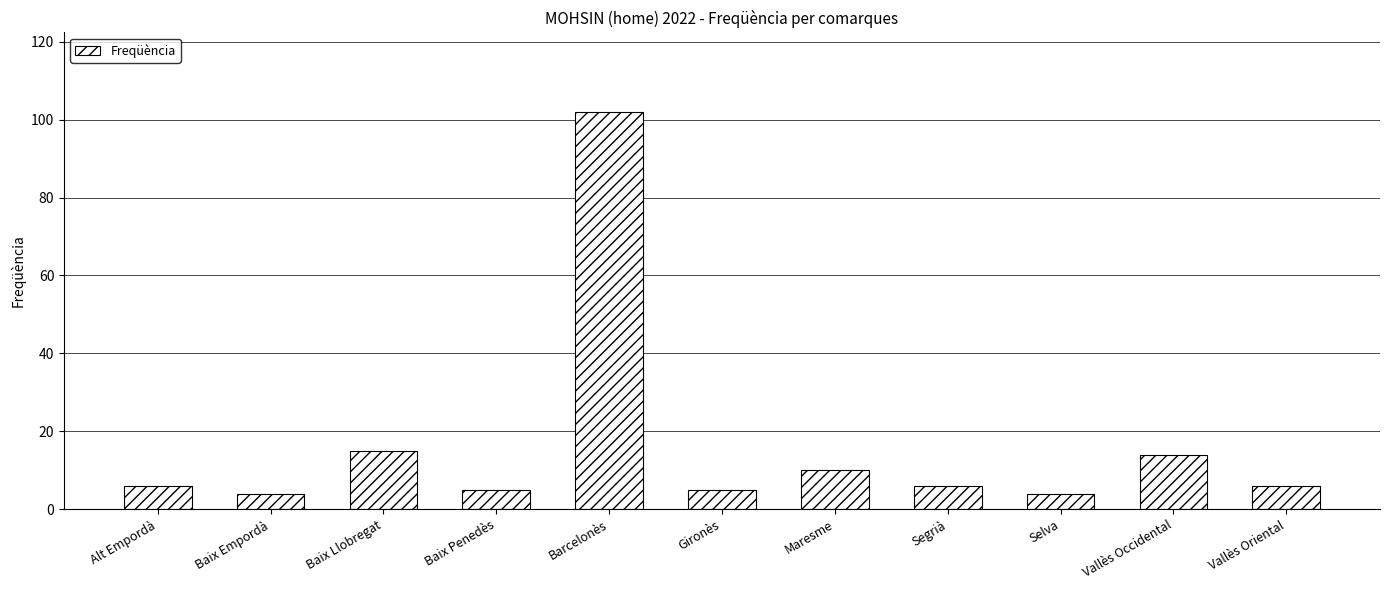

The value at Vallès Occidental is 21. True or false?

False